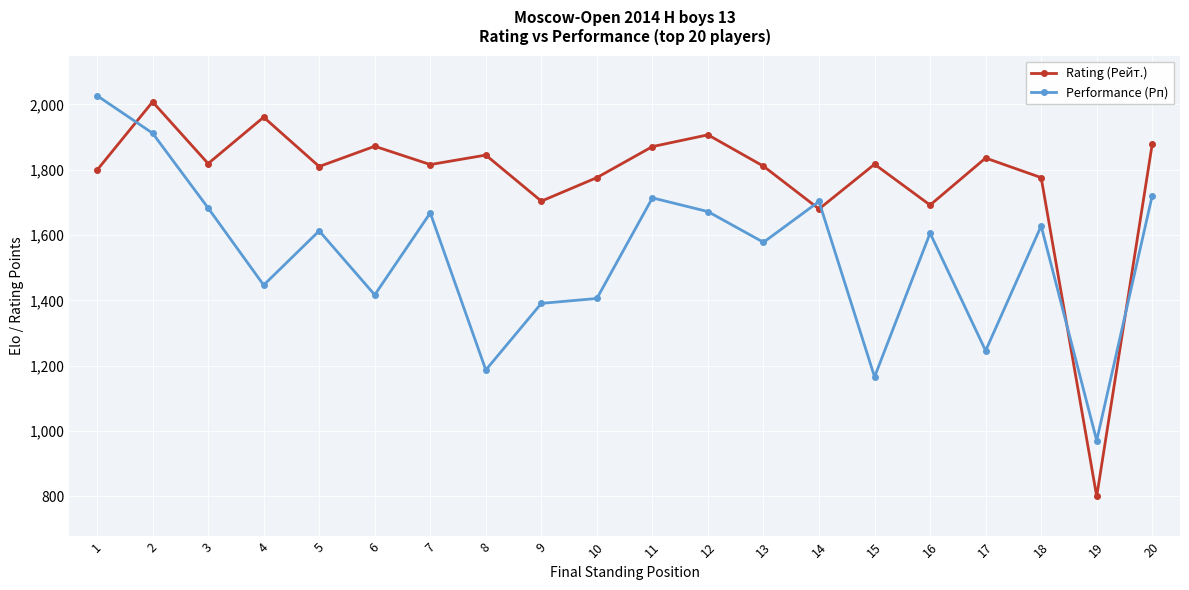

Where does the Performance (Рп) series first go above 1613?

1